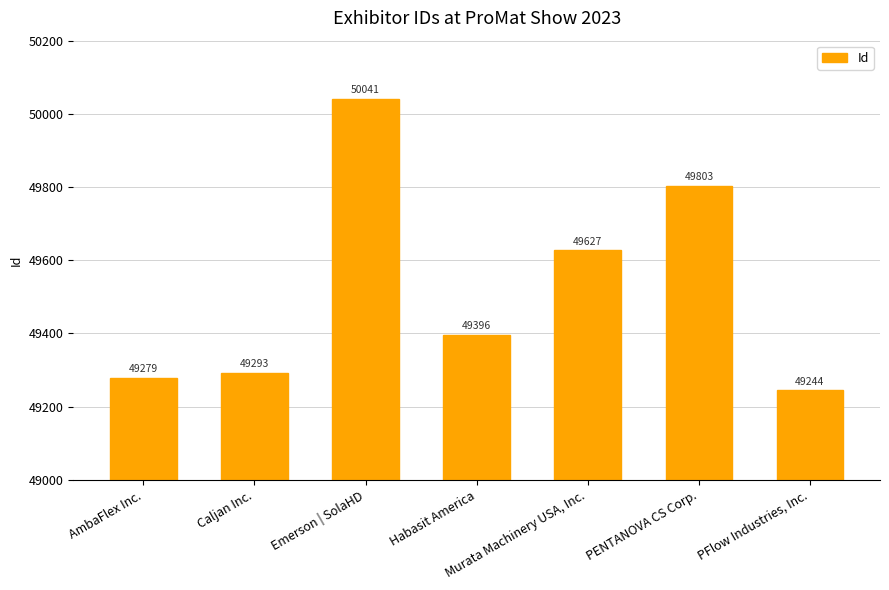

Reading left to right, what are all the values shown in this chart?

AmbaFlex Inc.=49279	Caljan Inc.=49293	Emerson | SolaHD=50041	Habasit America=49396	Murata Machinery USA, Inc.=49627	PENTANOVA CS Corp.=49803	PFlow Industries, Inc.=49244